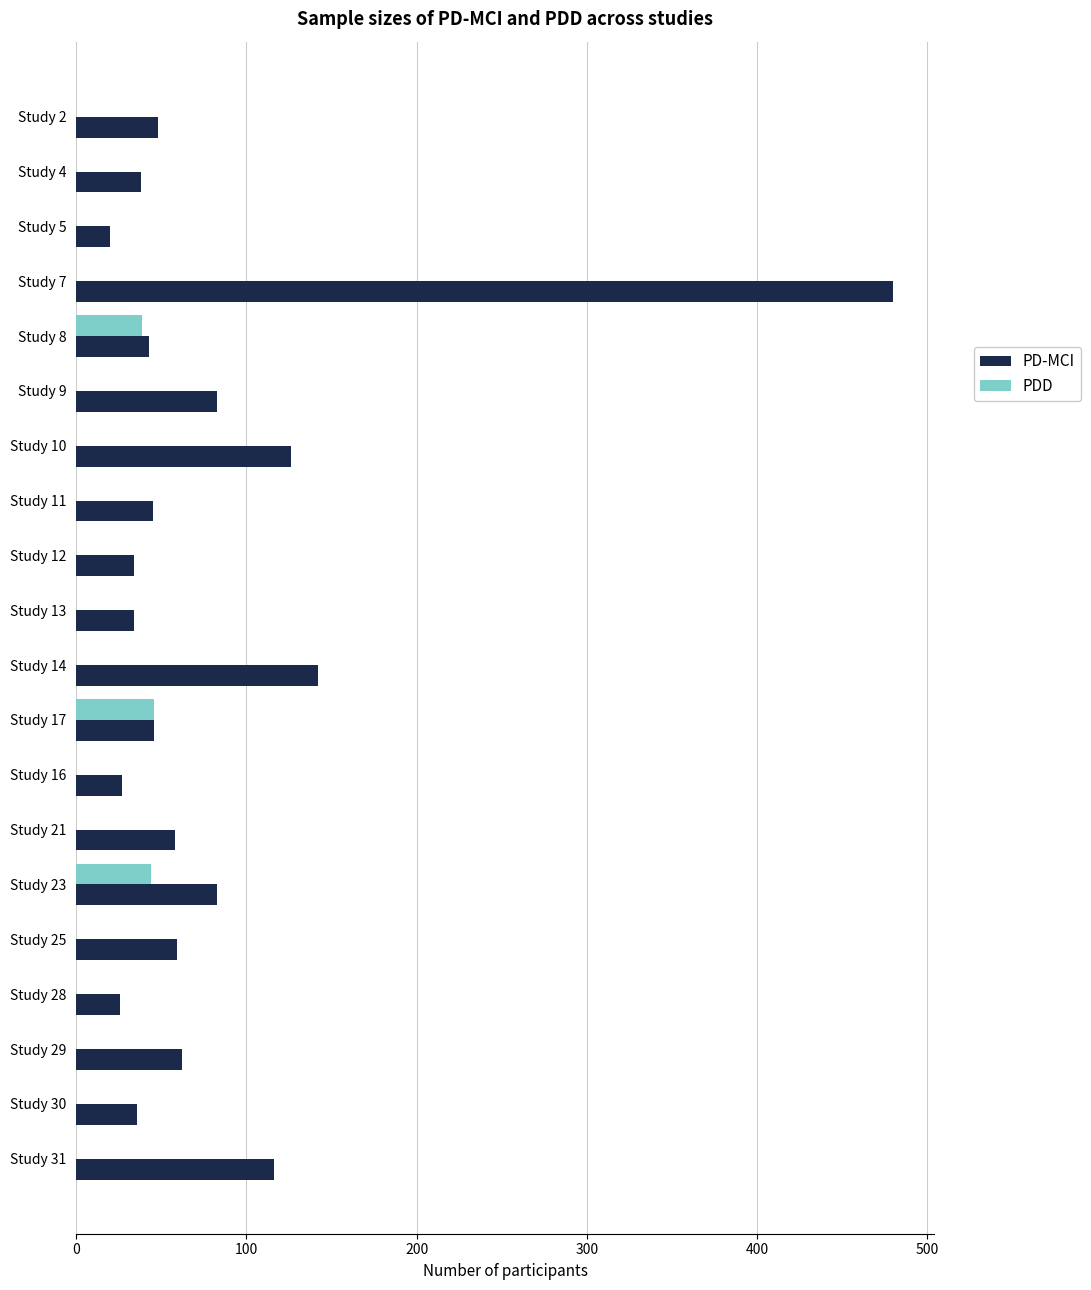

What is the sum of all PDD values?

129